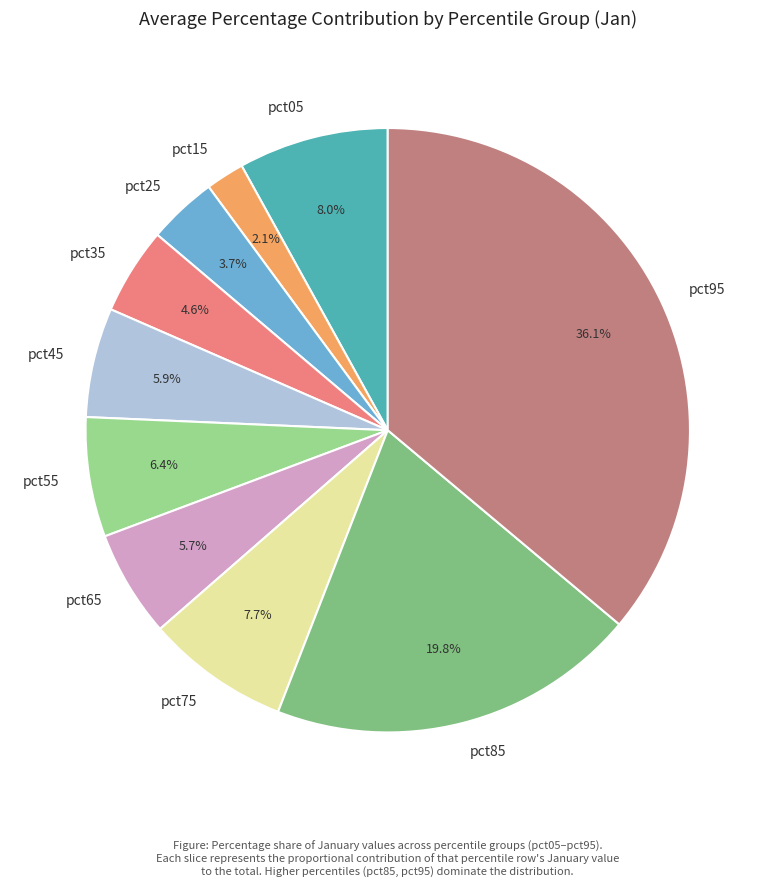

Which category has the smallest portion of the pie?

pct15